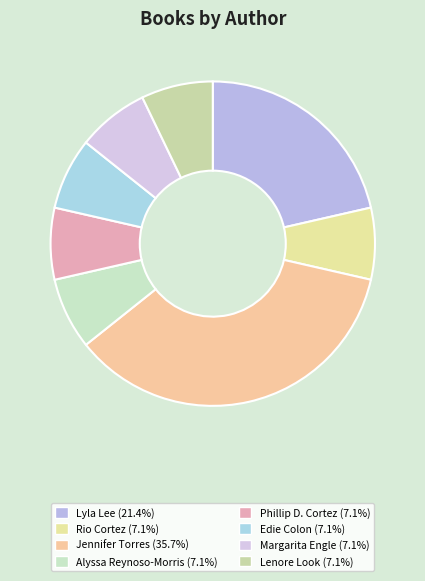

How many segments does this pie chart have?

8